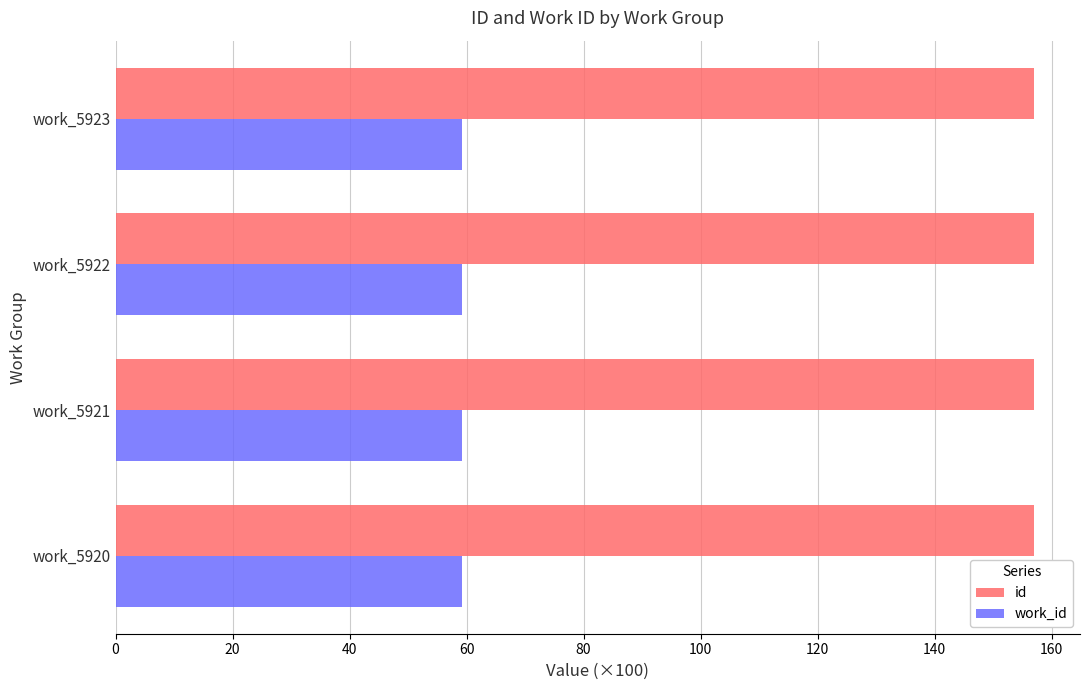

Is it true that work_id equals 59.2 at work_5923?

True